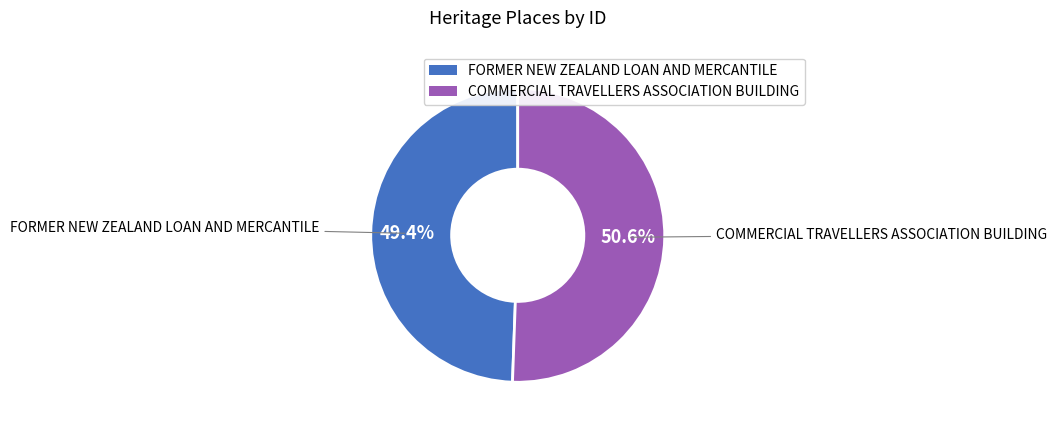

Is it true that COMMERCIAL TRAVELLERS ASSOCIATION BUILDING is 62% of the pie?

False